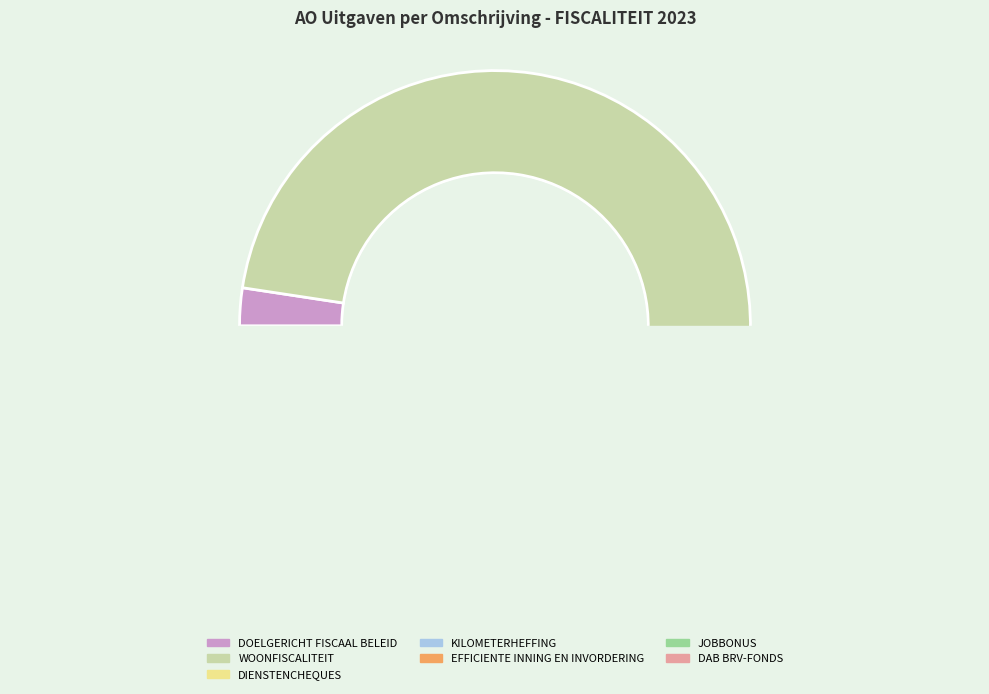

How many slices are in this pie chart?

7